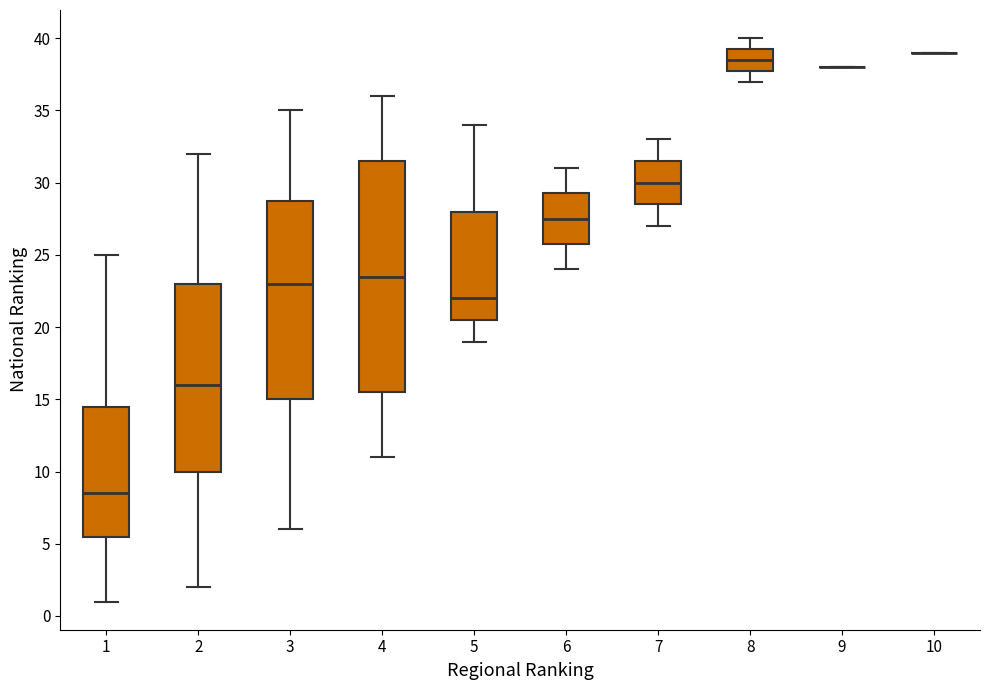

Reading left to right, transcribe this box plot: for each box, give where its median line is, the range the box spans, and where its two whiskers end, as read against the y-axis. The values are not printed on the chart, so give them approximately, as read against the axis.

1: median 8.5, box 5.5 to 14.5, whiskers 1.0 to 25.0
2: median 16.0, box 10.0 to 23.0, whiskers 2.0 to 32.0
3: median 23.0, box 15.0 to 29.0, whiskers 6.0 to 35.0
4: median 23.5, box 15.5 to 31.5, whiskers 11.0 to 36.0
5: median 22.0, box 20.5 to 28.0, whiskers 19.0 to 34.0
6: median 27.5, box 26.0 to 29.5, whiskers 24.0 to 31.0
7: median 30.0, box 28.5 to 31.5, whiskers 27.0 to 33.0
8: median 38.5, box 38.0 to 39.5, whiskers 37.0 to 40.0
9: box collapsed to a line at 38.0, whiskers 38.0 to 38.0
10: box collapsed to a line at 39.0, whiskers 39.0 to 39.0